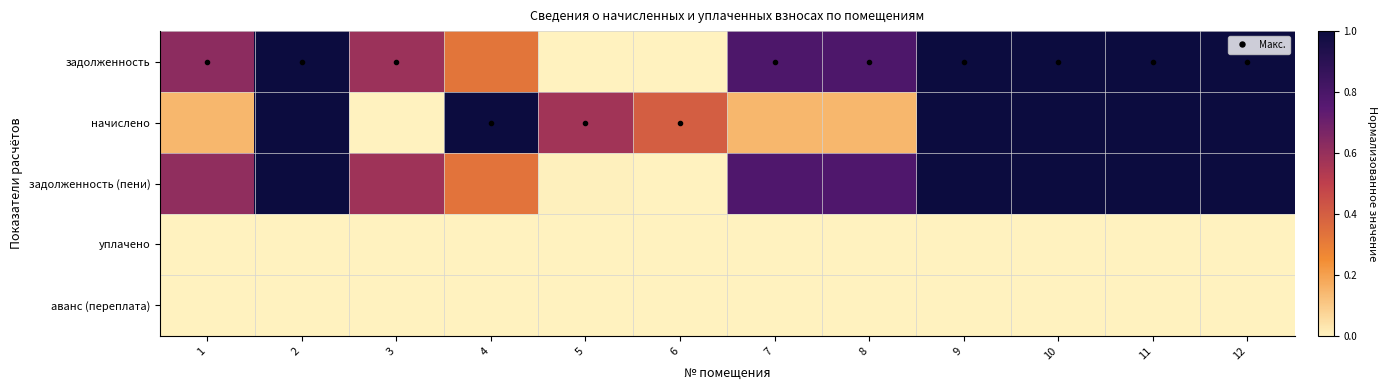

Reading right to left, what are all the values shown in this chart?

задолженность: 12=1.0	11=1.0	10=1.0	9=1.0	8=0.8	7=0.8	6=0.0	5=0.0	4=0.3	3=0.6	2=1.0	1=0.6
начислено: 12=1.0	11=1.0	10=1.0	9=1.0	8=0.1	7=0.1	6=0.4	5=0.6	4=1.0	3=0.0	2=1.0	1=0.1
задолженность (пени): 12=1.0	11=1.0	10=1.0	9=1.0	8=0.8	7=0.8	6=0.0	5=0.0	4=0.3	3=0.6	2=1.0	1=0.6
уплачено: 12=0.0	11=0.0	10=0.0	9=0.0	8=0.0	7=0.0	6=0.0	5=0.0	4=0.0	3=0.0	2=0.0	1=0.0
аванс (переплата): 12=0.0	11=0.0	10=0.0	9=0.0	8=0.0	7=0.0	6=0.0	5=0.0	4=0.0	3=0.0	2=0.0	1=0.0